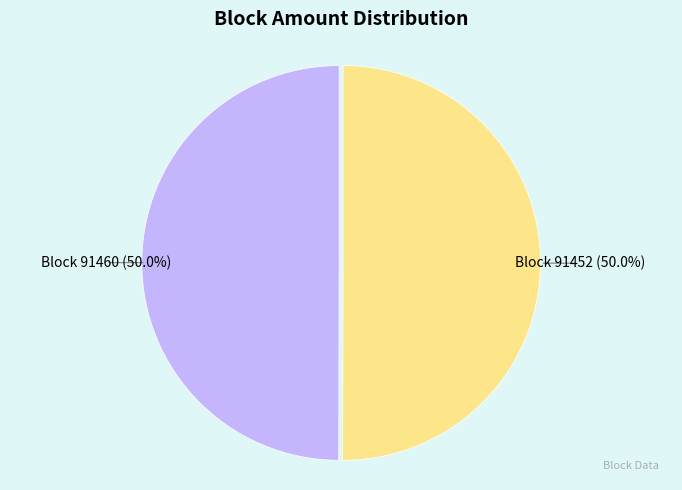

Approximately how many times larger is the value at Block 91452 (50.0%) compared to Block 91460 (50.0%)?

1.0